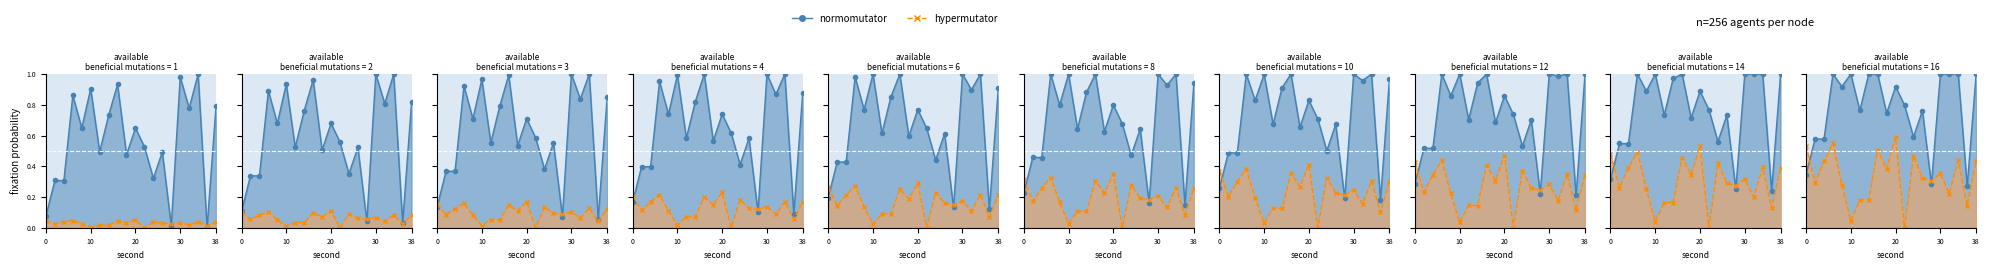

How many times do normomutator and hypermutator cross each other?

4